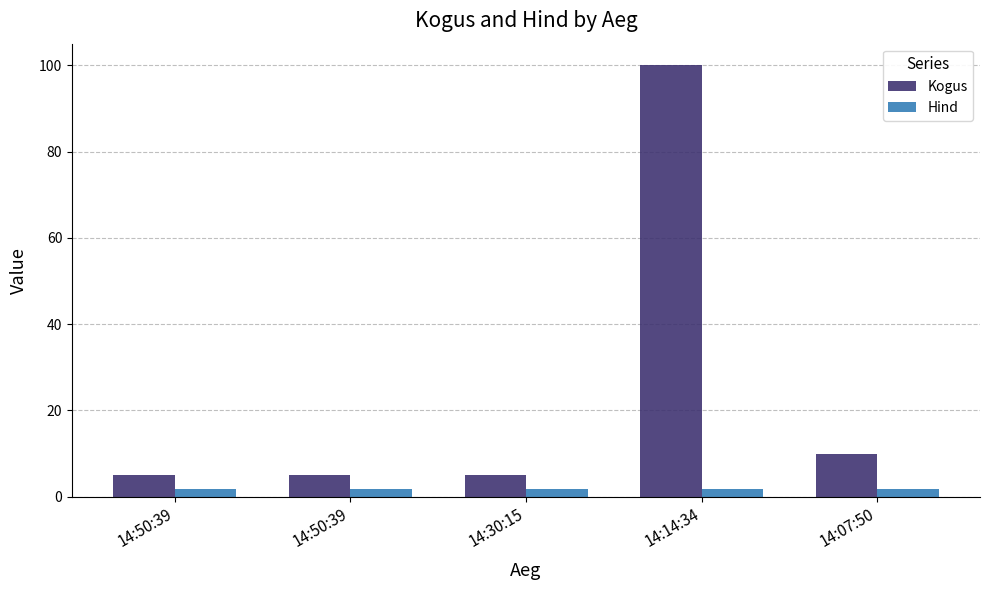

Are the bars grouped side by side (vs. stacked)?

Yes